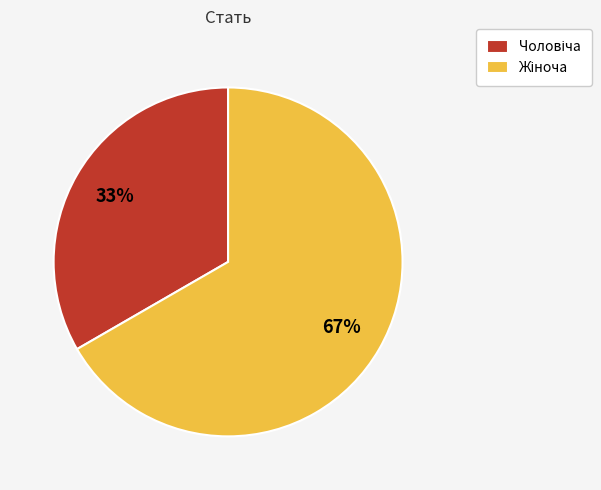

To the nearest percent, what is the average slice percentage?

50%